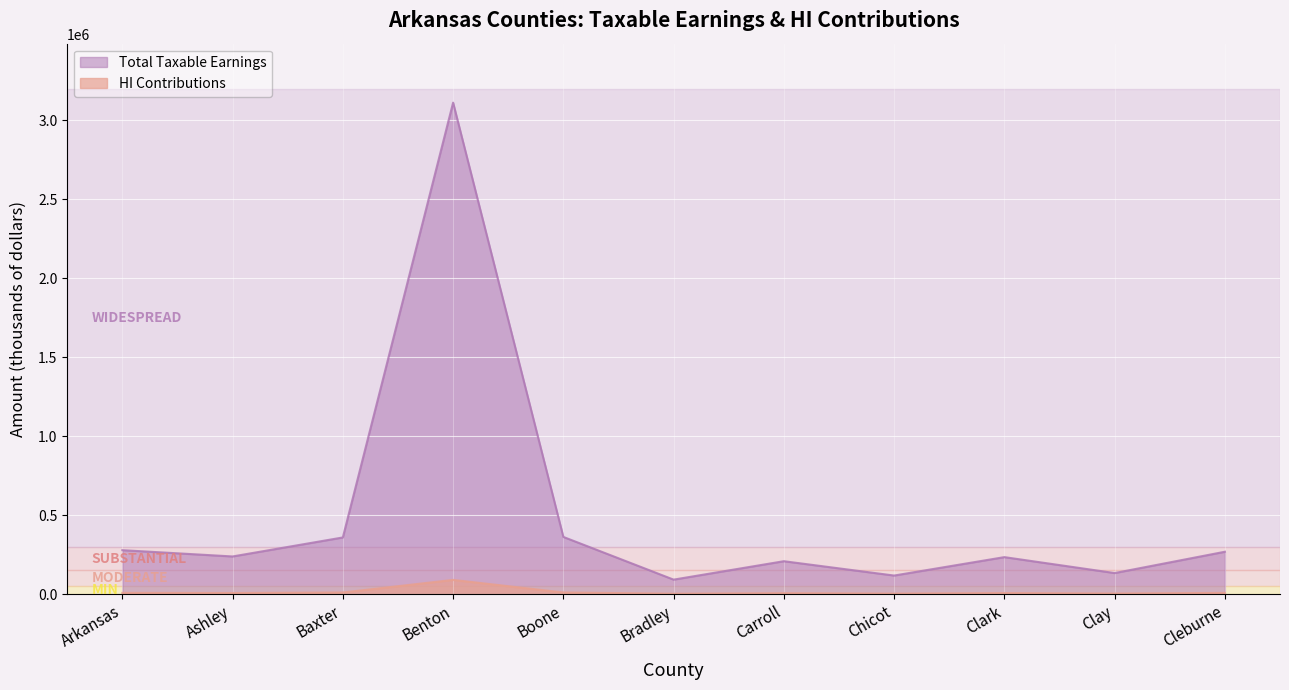

True or false: Total Taxable Earnings and HI Contributions cross at least once.

False